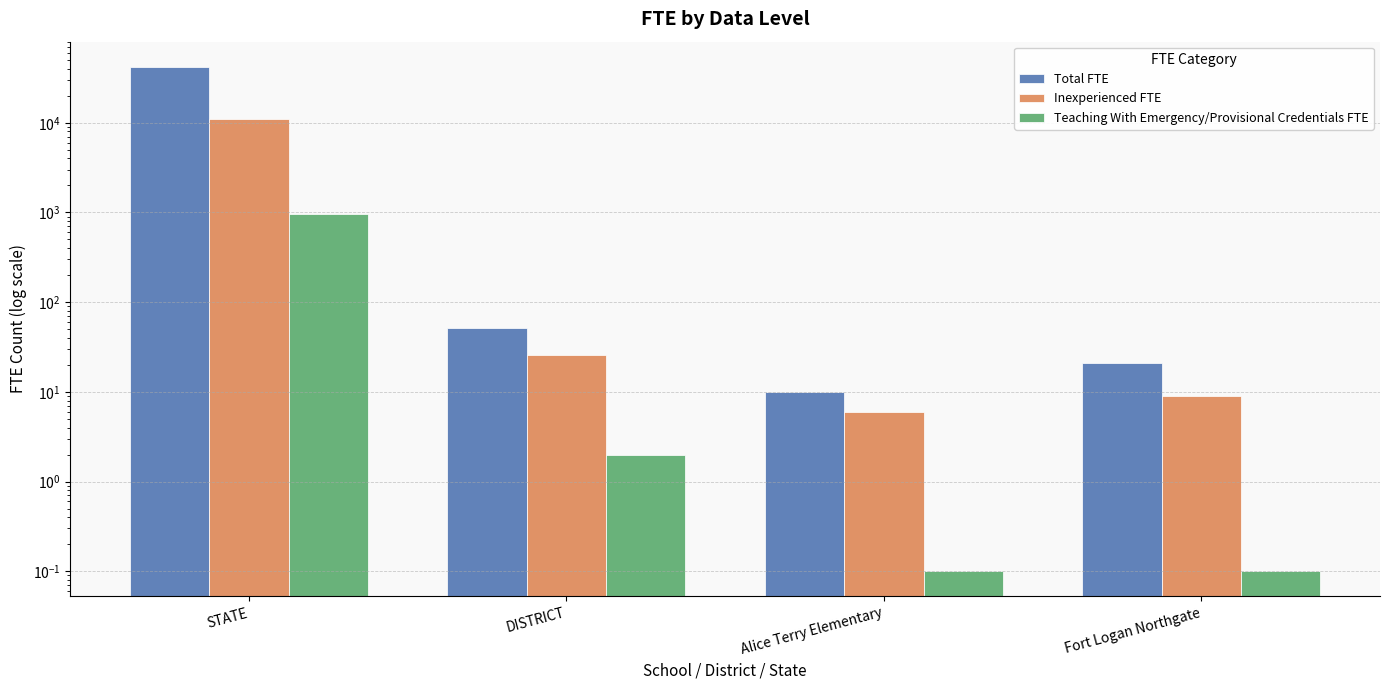

Which category has the lowest value in the Inexperienced FTE series?

Alice Terry Elementary